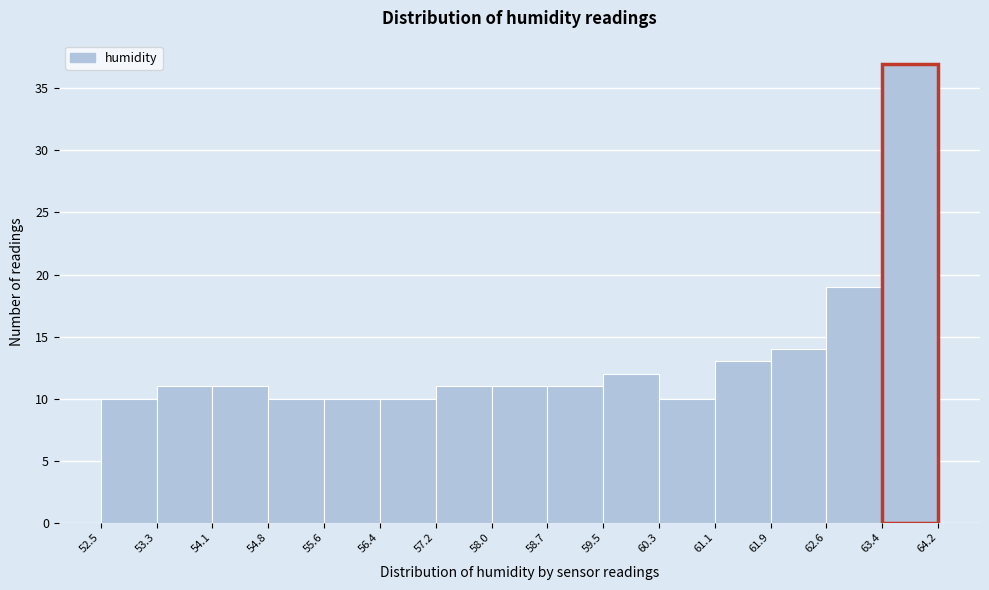

Reading left to right, list every bar in this chart as the range it spans on the x-axis followed by its height. The values are not printed on the chart, so give them approximately, as read against the axis.

52.5 to 53.3: 10
53.3 to 54.1: 11
54.1 to 54.8: 11
54.8 to 55.6: 10
55.6 to 56.4: 10
56.4 to 57.2: 10
57.2 to 58.0: 11
58.0 to 58.7: 11
58.7 to 59.5: 11
59.5 to 60.3: 12
60.3 to 61.1: 10
61.1 to 61.9: 13
61.9 to 62.6: 14
62.6 to 63.4: 19
63.4 to 64.2: 37